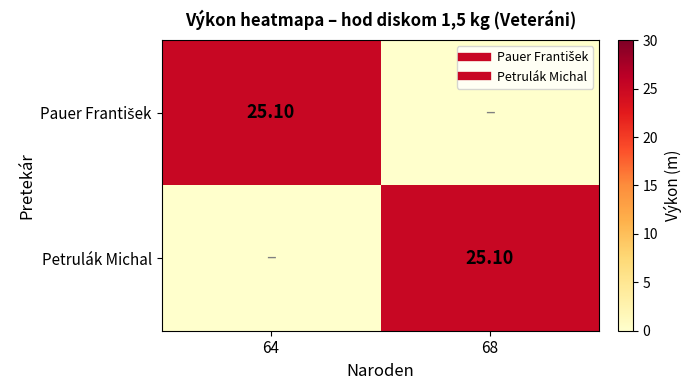

Which label corresponds to the largest value in the chart?

64